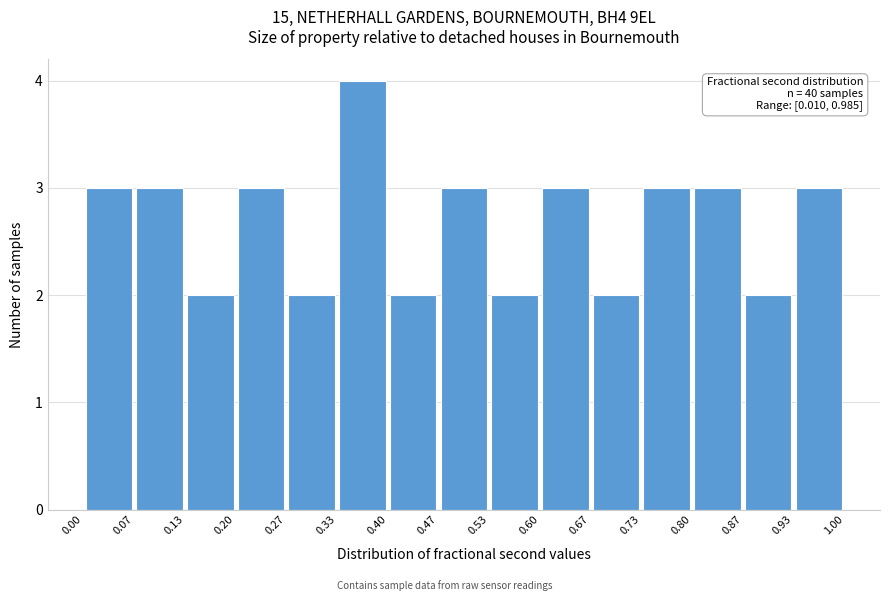

Which range on the x-axis has the tallest bar?

0.33 to 0.40